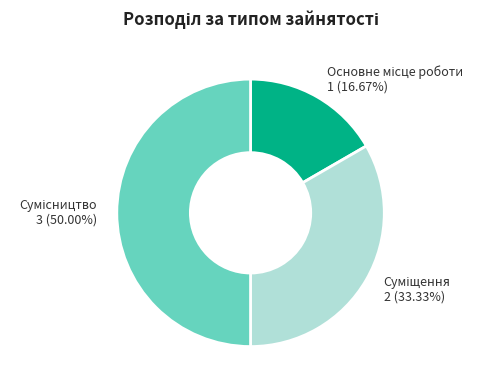

How many segments does this pie chart have?

3